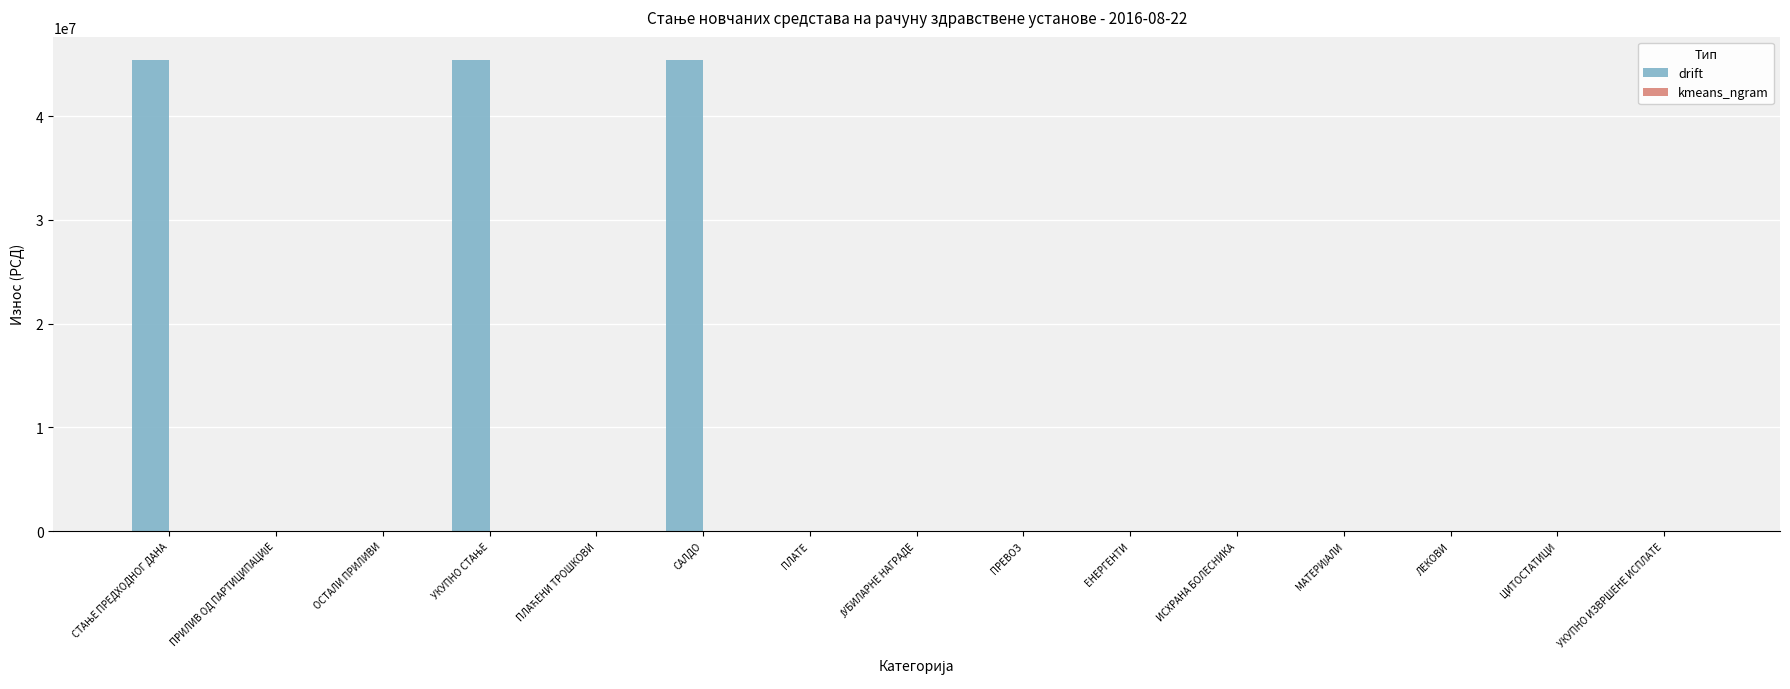

What is the sum of all values?

136132125.2